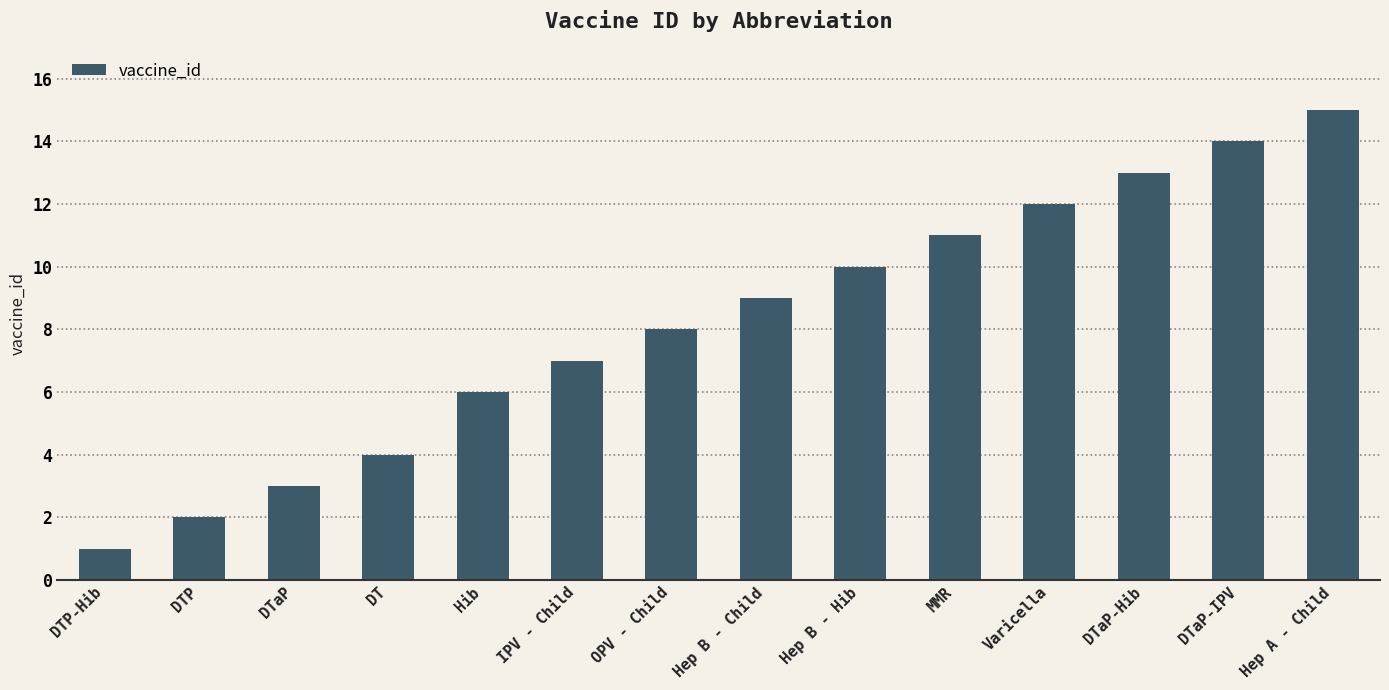

List the labels in order of value, smallest first.

DTP-Hib, DTP, DTaP, DT, Hib, IPV - Child, OPV - Child, Hep B - Child, Hep B - Hib, MMR, Varicella, DTaP-Hib, DTaP-IPV, Hep A - Child